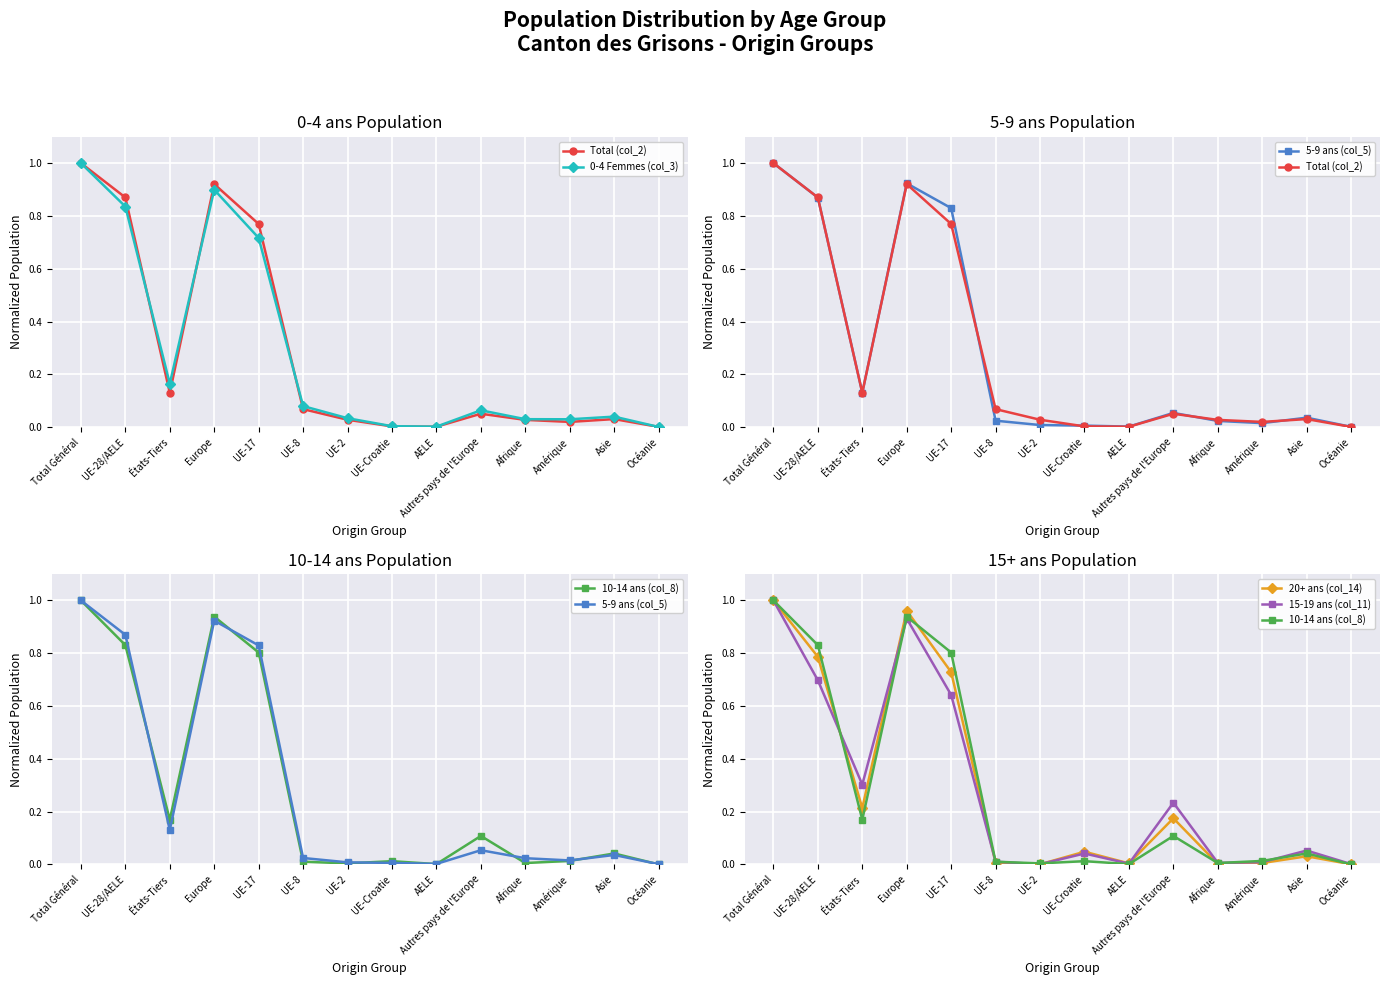

List the series in order of their peak value, lowest first.

Total (col_2), 0-4 Femmes (col_3), 5-9 ans (col_5), 10-14 ans (col_8), 20+ ans (col_14), 15-19 ans (col_11)